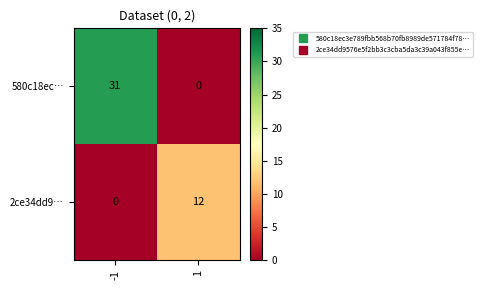

What is the total value across all series at -1?

31